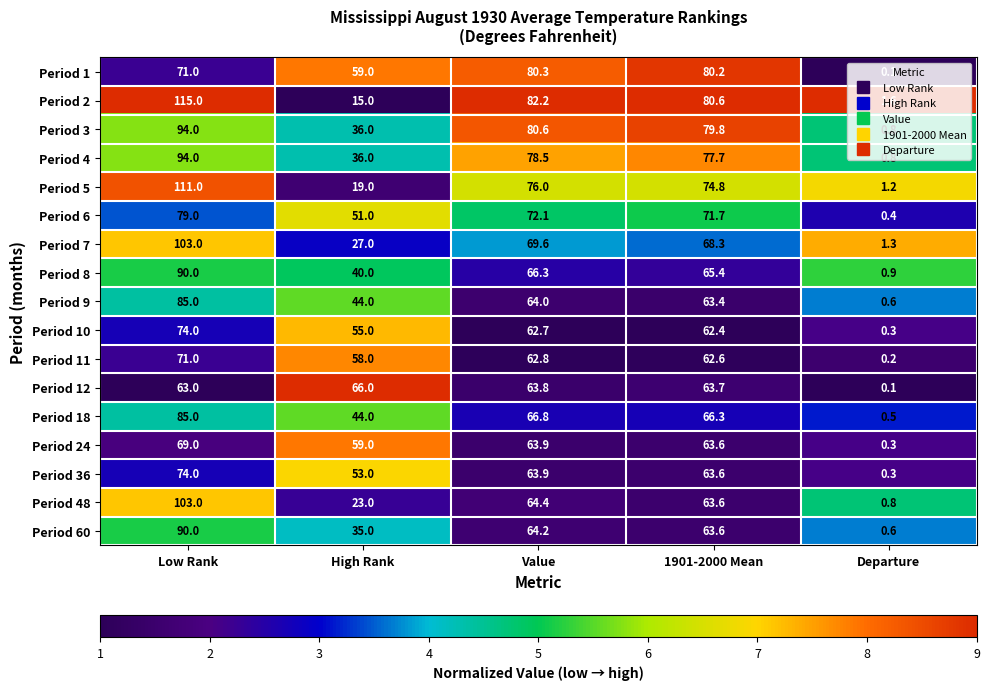

At which category is the sum across all series the highest?

Low Rank